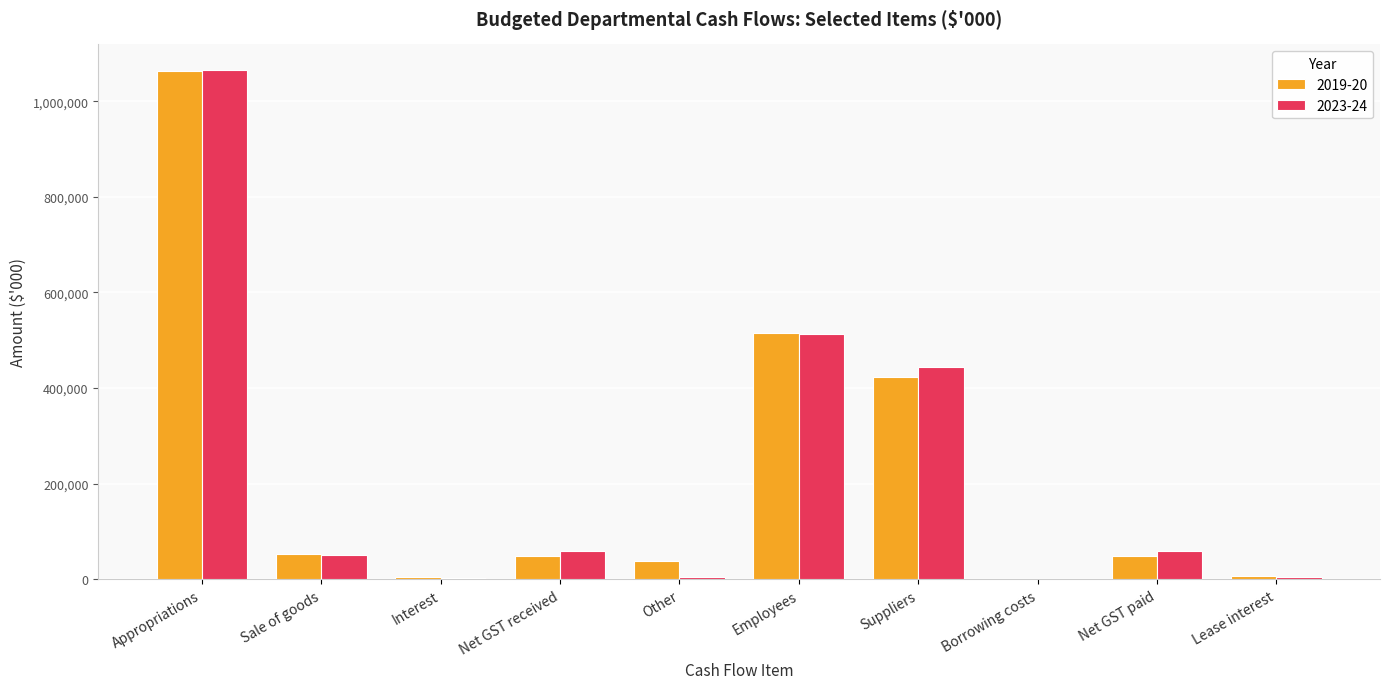

What are all the series names shown in the legend?

2019-20, 2023-24